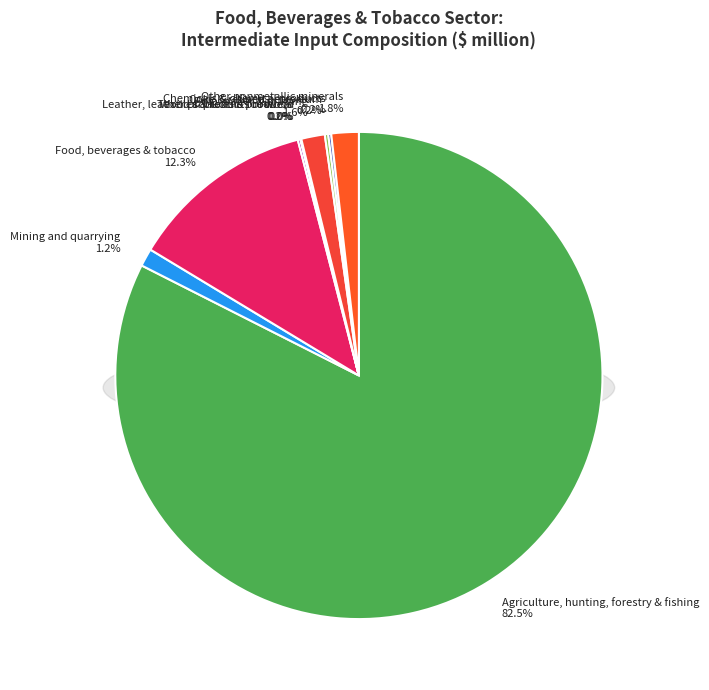

To the nearest percent, what is the average slice percentage?

10%